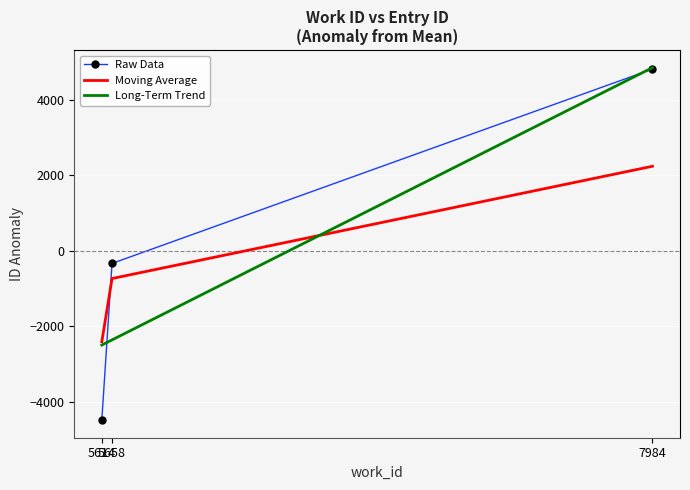

Which series has the widest spread of values?

Raw Data